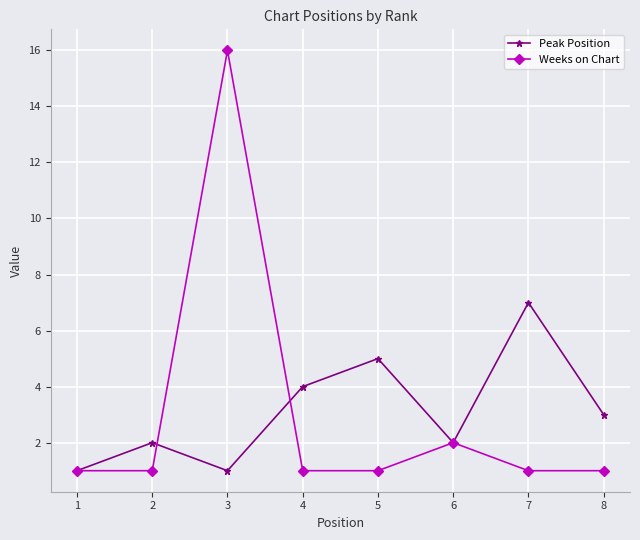

What is the difference between the maximum and second lowest values in the Peak Position series?

6